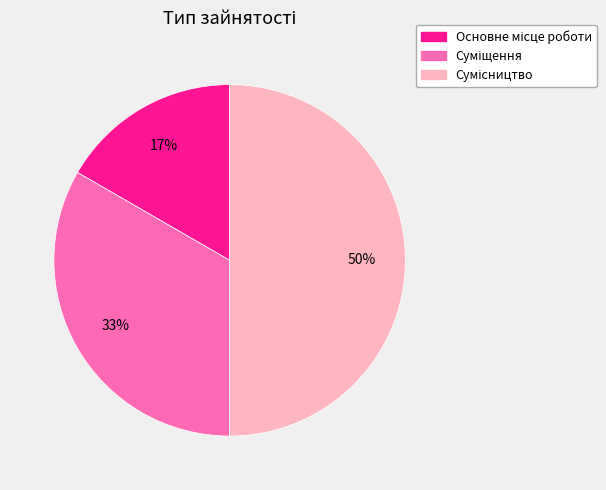

To the nearest percent, what is the average slice percentage?

33%